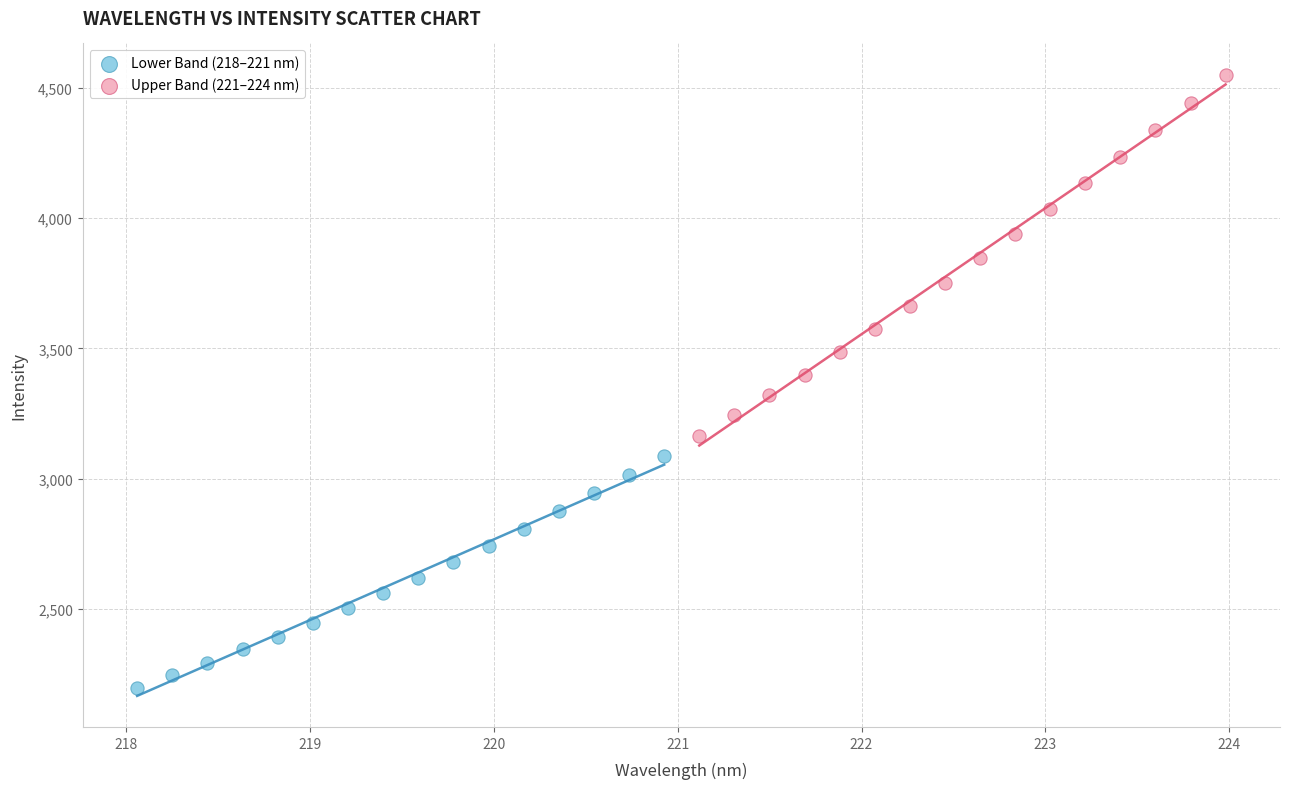

Which series has the largest Y range (max minus min)?

Upper Band (221–224 nm)